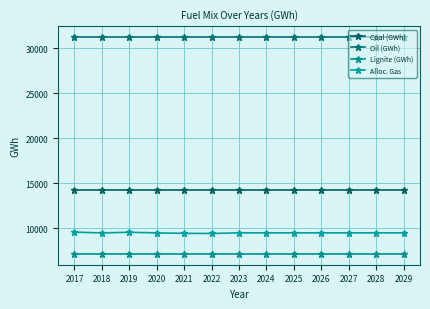

Which series has the largest total across all categories?

Oil (GWh)